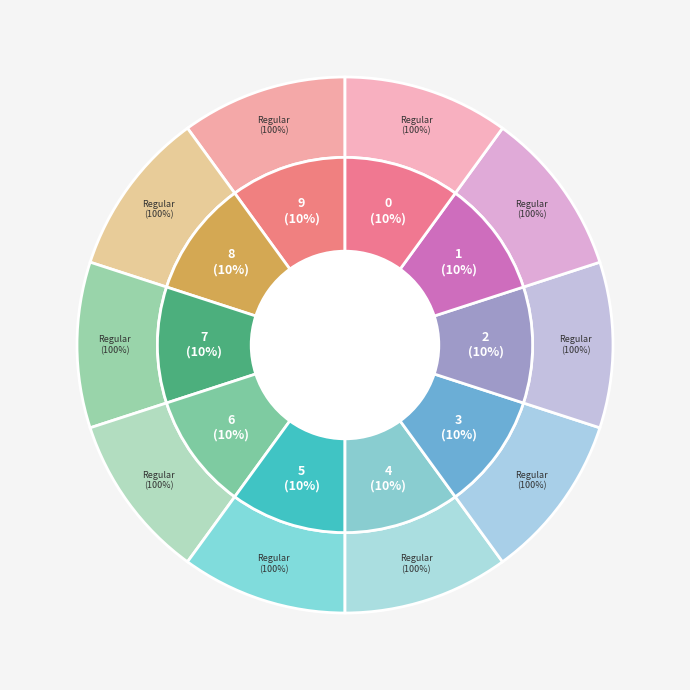

True or false: io_index=1 accounts for 10% of the total.

False